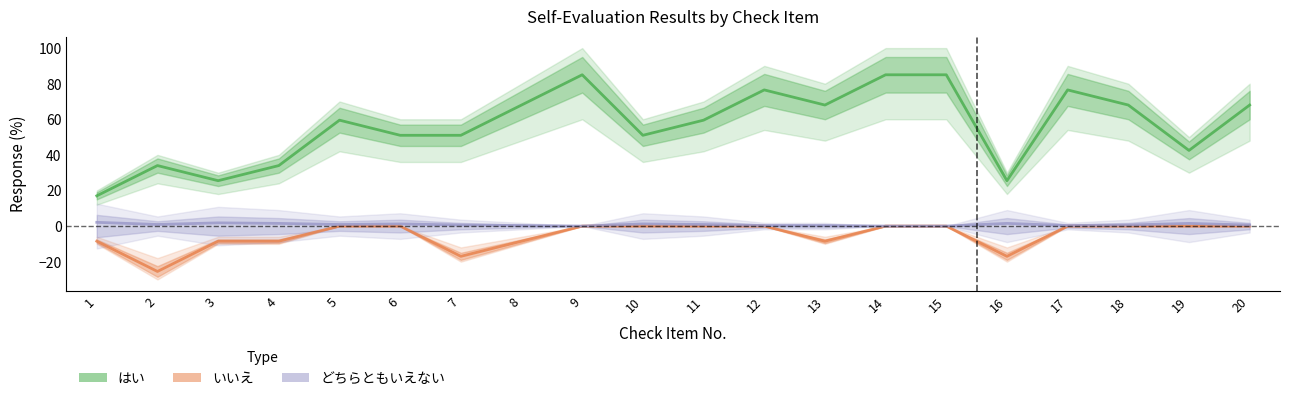

Rank the series by their maximum value, from highest to lowest.

はい, どちらともいえない, いいえ